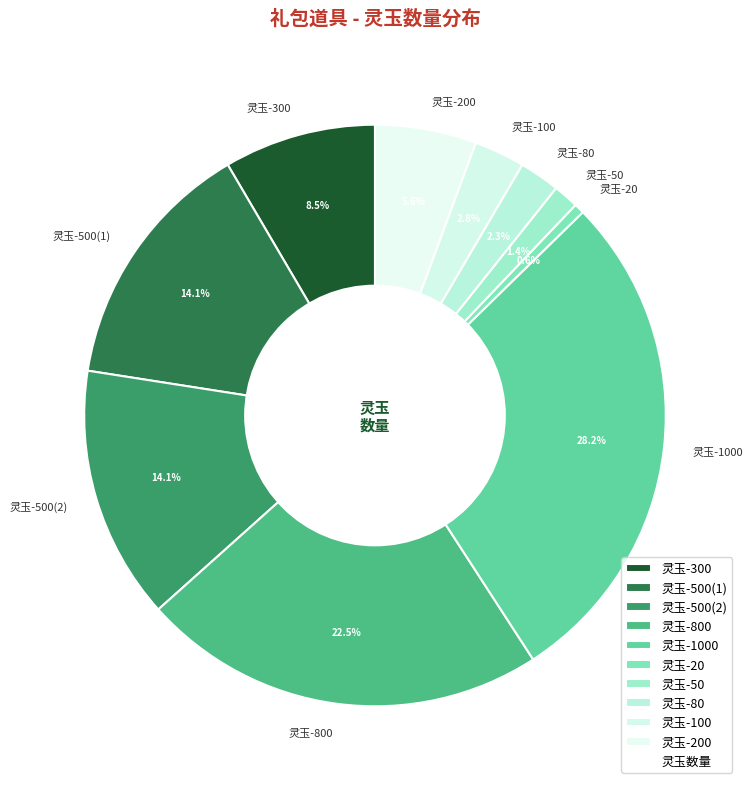

What percentage is the 灵玉-500(1) slice, to the nearest percent?

14%